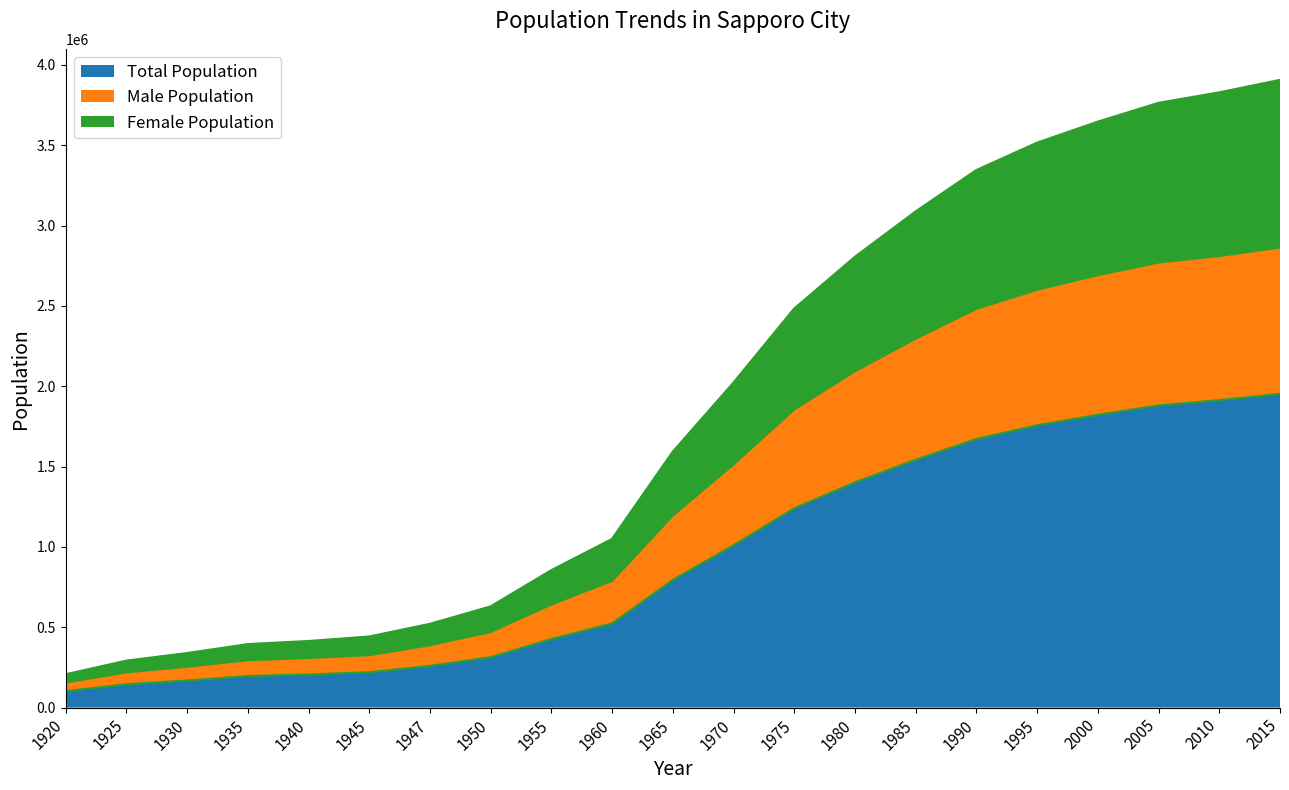

The value of Total Population at 1935 is 196541. True or false?

True